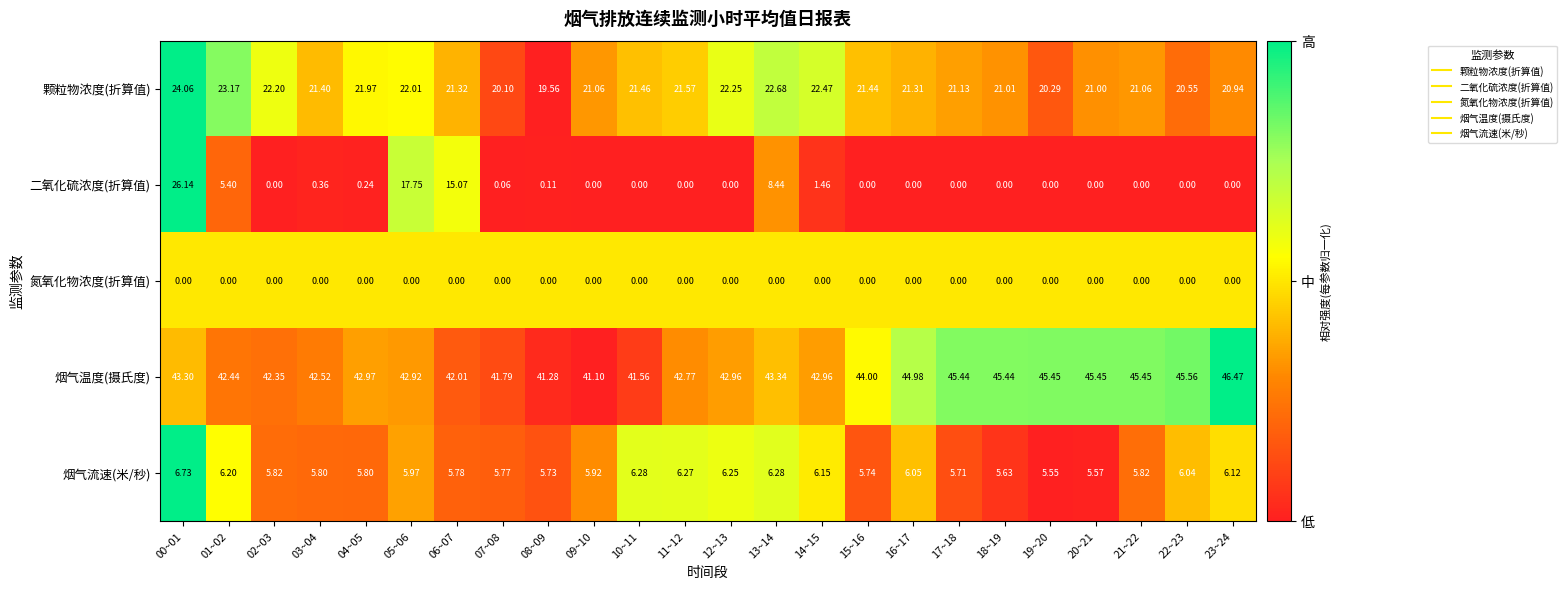

Which series has the largest total across all categories?

烟气温度(摄氏度)